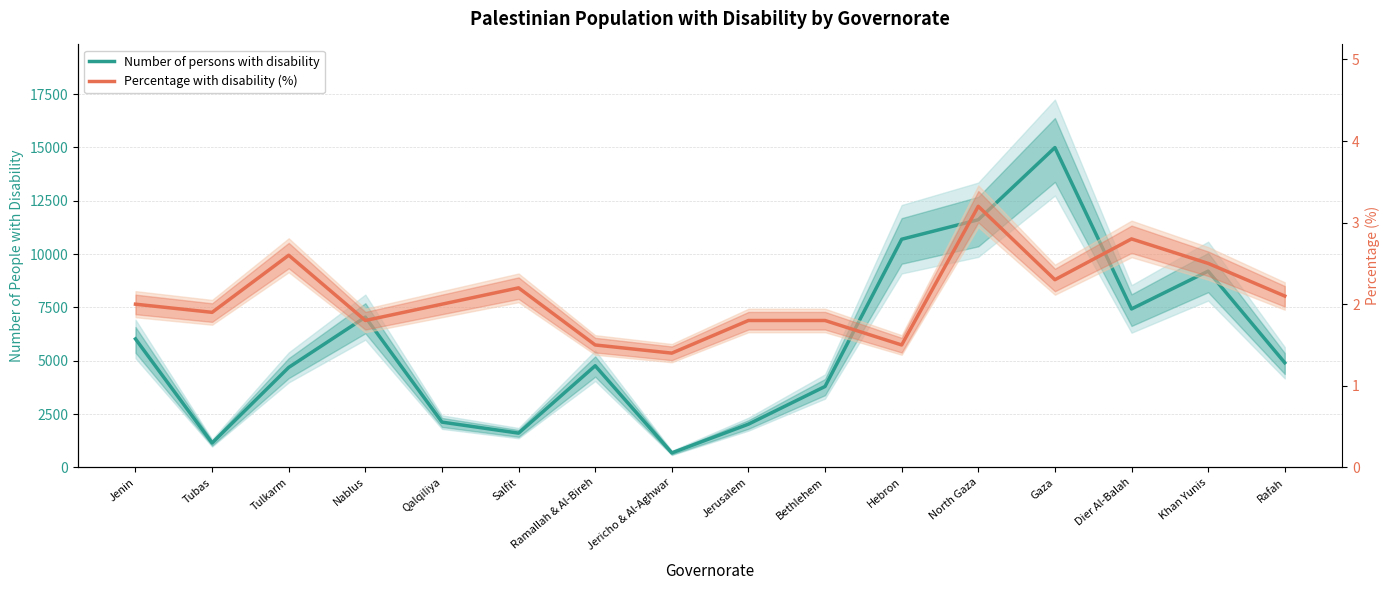

Where is the first local maximum for Number of persons with disability?

Nablus